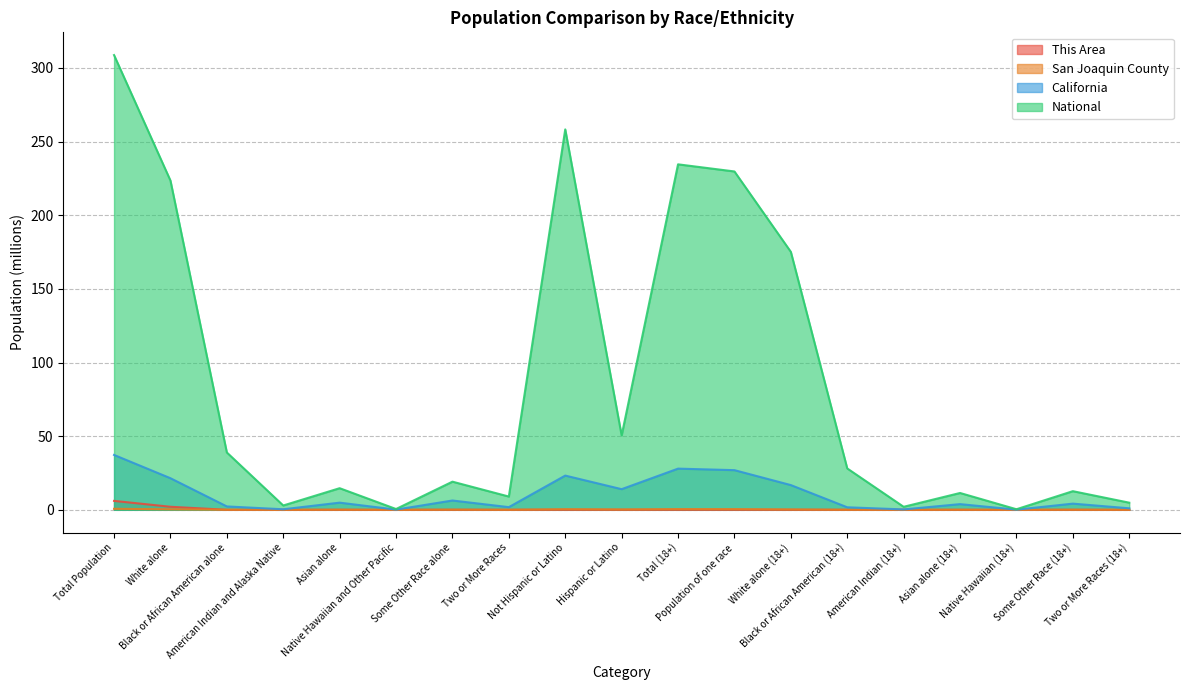

Reading left to right, what are all the values shown in this chart?

This Area: Total Population=6.1	White alone=2.1	Black or African American alone=0.0	American Indian and Alaska Native=0.0	Asian alone=0.0	Native Hawaiian and Other Pacific=0.0	Some Other Race alone=0.0	Two or More Races=0.0	Not Hispanic or Latino=0.0	Hispanic or Latino=0.0	Total (18+)=0.0	Population of one race=0.0	White alone (18+)=0.0	Black or African American (18+)=0.0	American Indian (18+)=0.0	Asian alone (18+)=0.0	Native Hawaiian (18+)=0.0	Some Other Race (18+)=0.0	Two or More Races (18+)=0.0
San Joaquin County: Total Population=0.7	White alone=0.3	Black or African American alone=0.1	American Indian and Alaska Native=0.0	Asian alone=0.1	Native Hawaiian and Other Pacific=0.0	Some Other Race alone=0.1	Two or More Races=0.0	Not Hispanic or Latino=0.4	Hispanic or Latino=0.3	Total (18+)=0.5	Population of one race=0.5	White alone (18+)=0.3	Black or African American (18+)=0.0	American Indian (18+)=0.0	Asian alone (18+)=0.1	Native Hawaiian (18+)=0.0	Some Other Race (18+)=0.1	Two or More Races (18+)=0.0
California: Total Population=37.3	White alone=21.5	Black or African American alone=2.3	American Indian and Alaska Native=0.4	Asian alone=4.9	Native Hawaiian and Other Pacific=0.1	Some Other Race alone=6.3	Two or More Races=1.8	Not Hispanic or Latino=23.2	Hispanic or Latino=14.0	Total (18+)=28.0	Population of one race=26.9	White alone (18+)=16.8	Black or African American (18+)=1.7	American Indian (18+)=0.3	Asian alone (18+)=3.9	Native Hawaiian (18+)=0.1	Some Other Race (18+)=4.2	Two or More Races (18+)=1.0
National: Total Population=308.7	White alone=223.6	Black or African American alone=38.9	American Indian and Alaska Native=2.9	Asian alone=14.7	Native Hawaiian and Other Pacific=0.5	Some Other Race alone=19.1	Two or More Races=9.0	Not Hispanic or Latino=258.3	Hispanic or Latino=50.5	Total (18+)=234.6	Population of one race=229.7	White alone (18+)=175.1	Black or African American (18+)=28.1	American Indian (18+)=2.0	Asian alone (18+)=11.4	Native Hawaiian (18+)=0.4	Some Other Race (18+)=12.7	Two or More Races (18+)=4.8